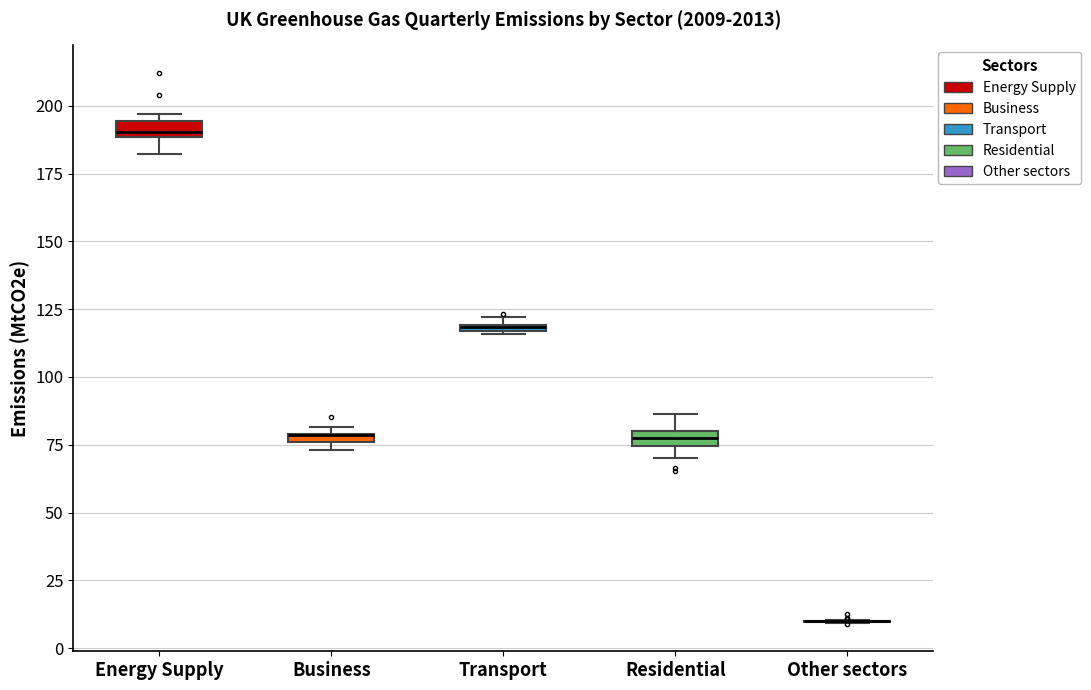

Where is the upper edge of the box for Residential on the y-axis? The values are not printed on the chart, so give them approximately, as read against the axis.

80